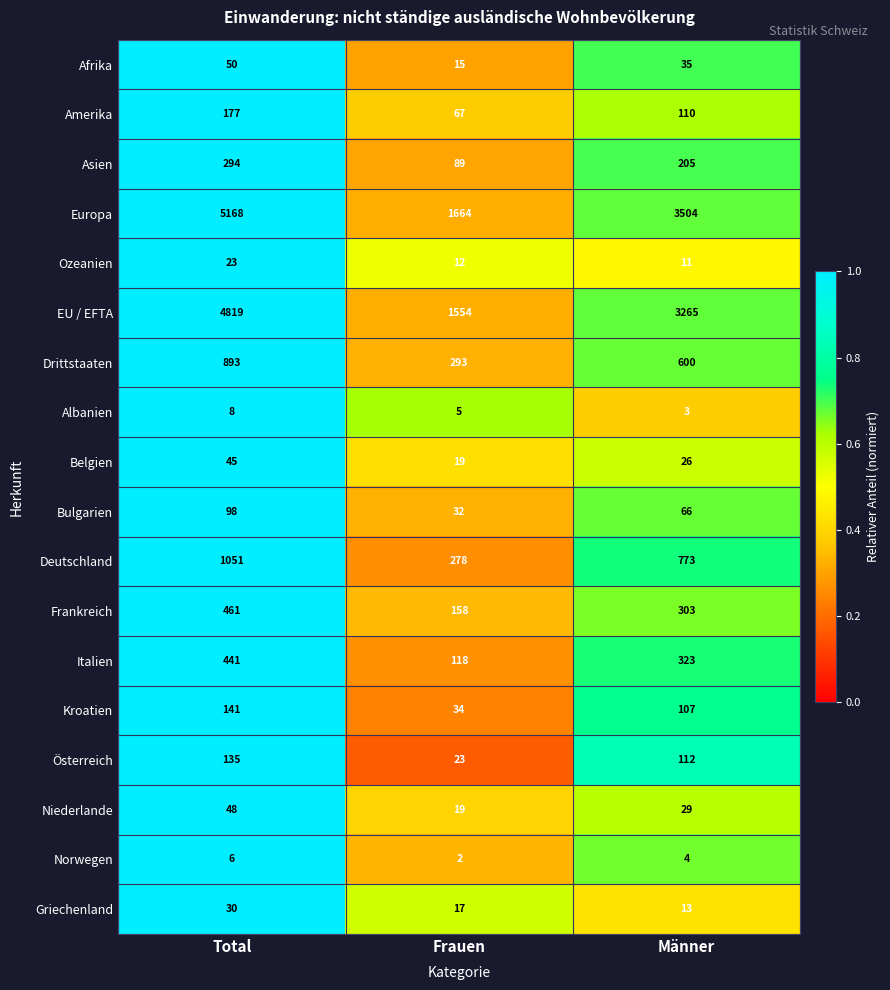

Which series has the largest range (max minus min)?

Europa